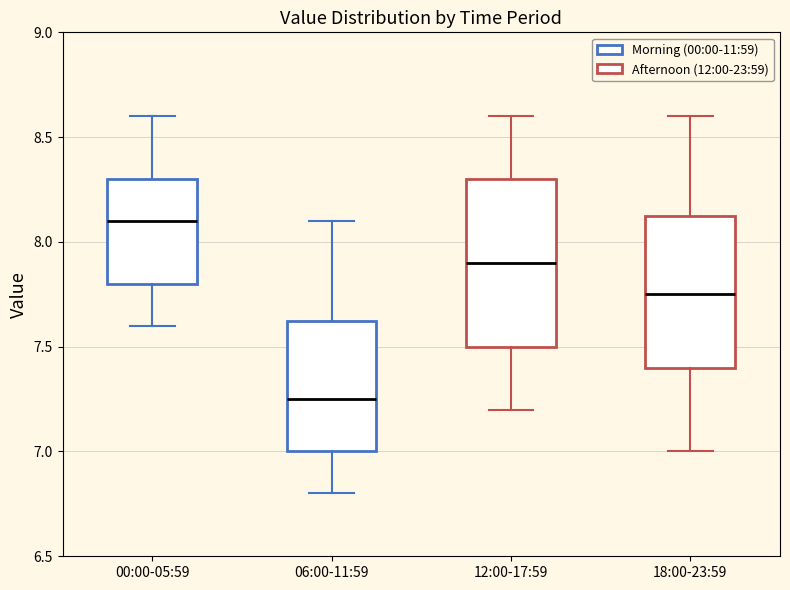

Comparing the boxes themselves (not the whiskers), which one is the tallest?

12:00-17:59